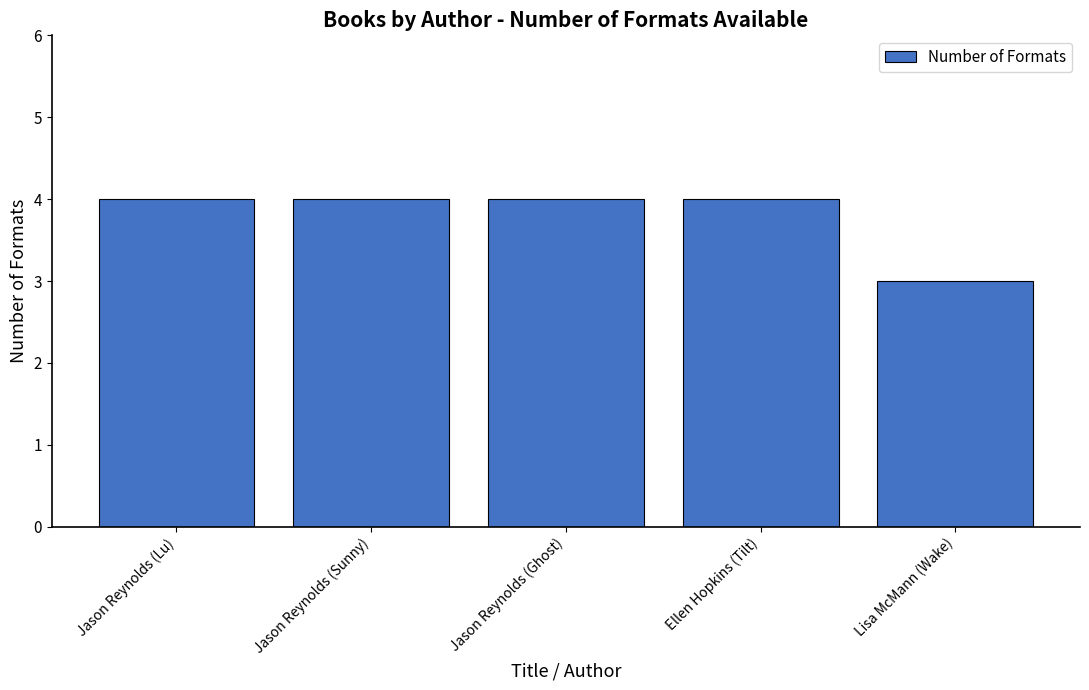

What is the value of the 4th bar from the left?

4